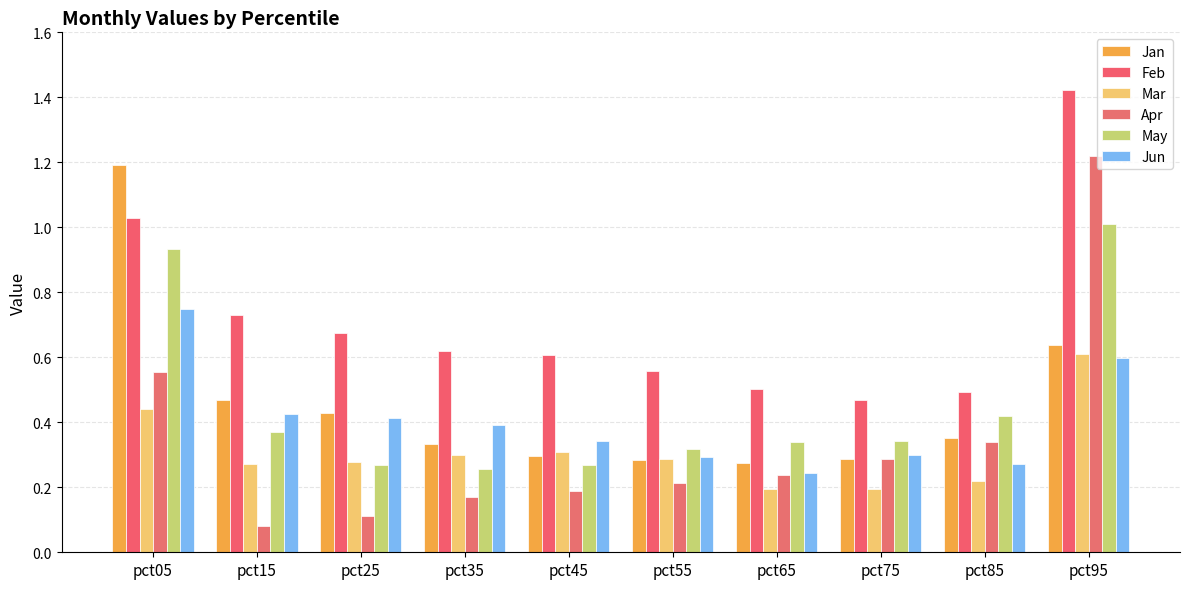

Are the bars grouped side by side (vs. stacked)?

Yes